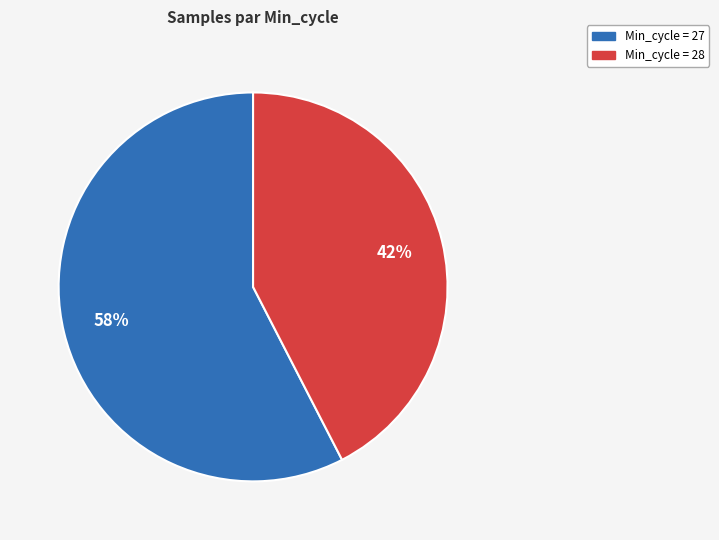

Combined, do Min_cycle = 27 and Min_cycle = 28 account for over 50%?

Yes